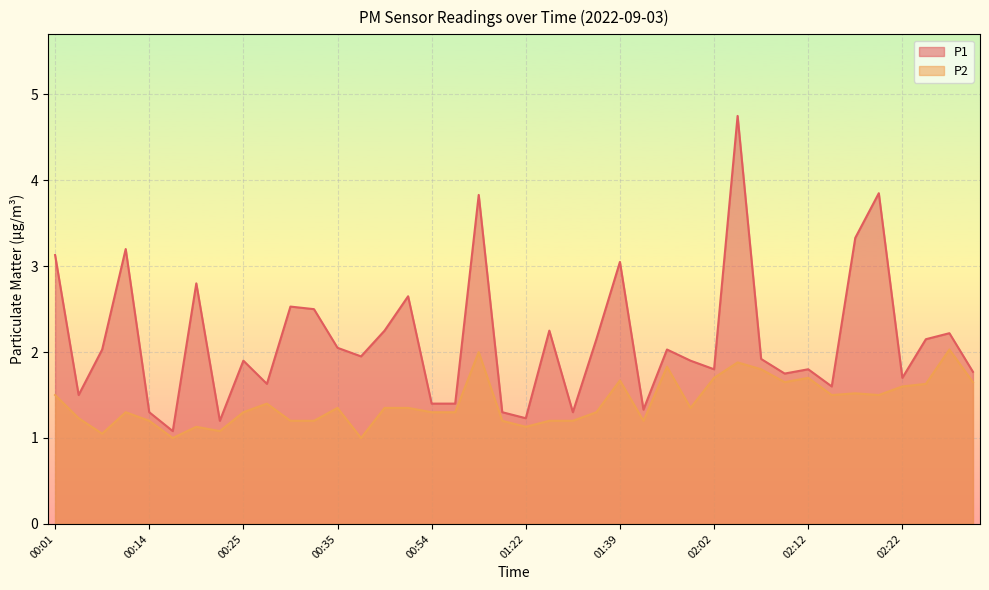

How many interior local peaks does the P2 series have?

11